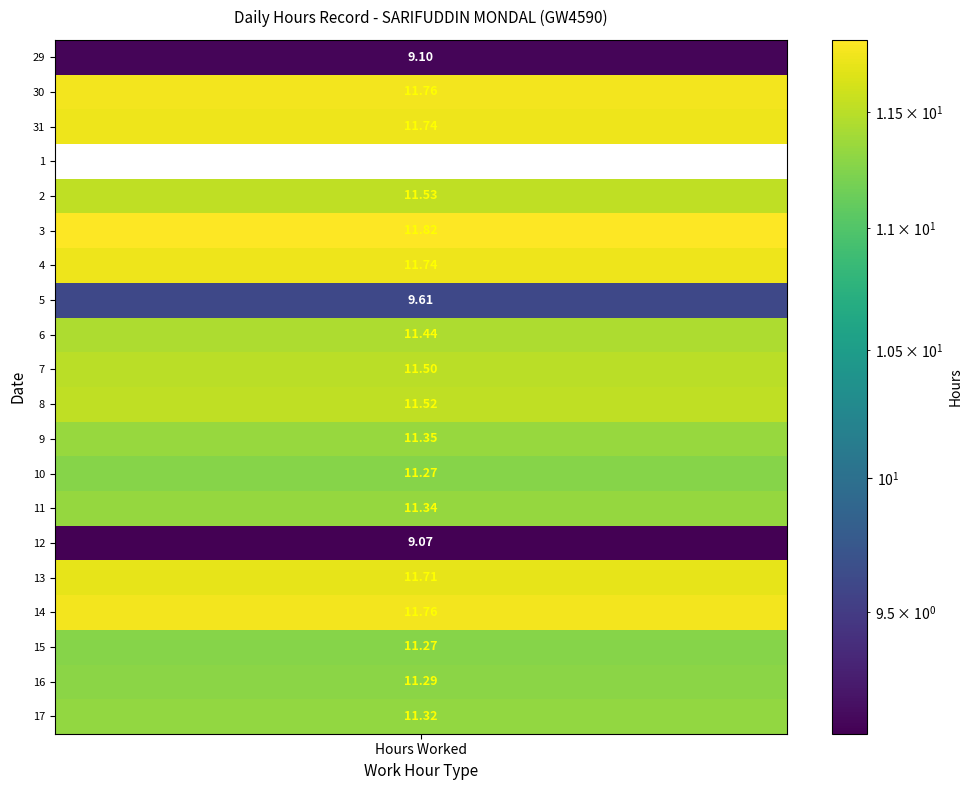

Which series has the largest range (max minus min)?

3